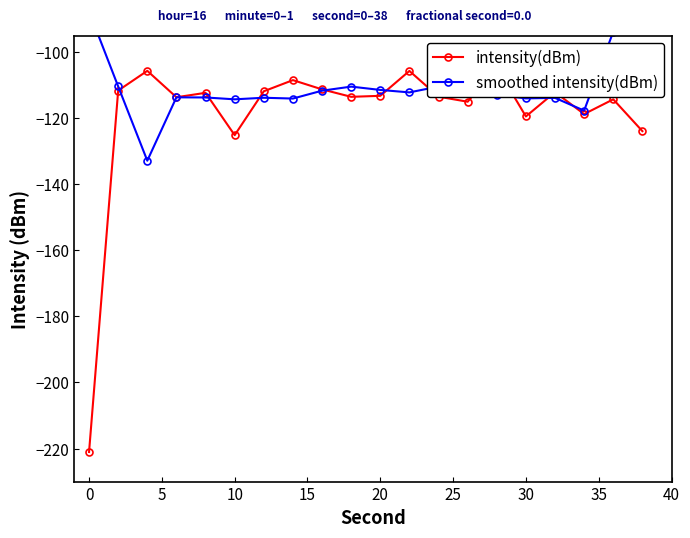

What are all the series names shown in the legend?

intensity(dBm), smoothed intensity(dBm)